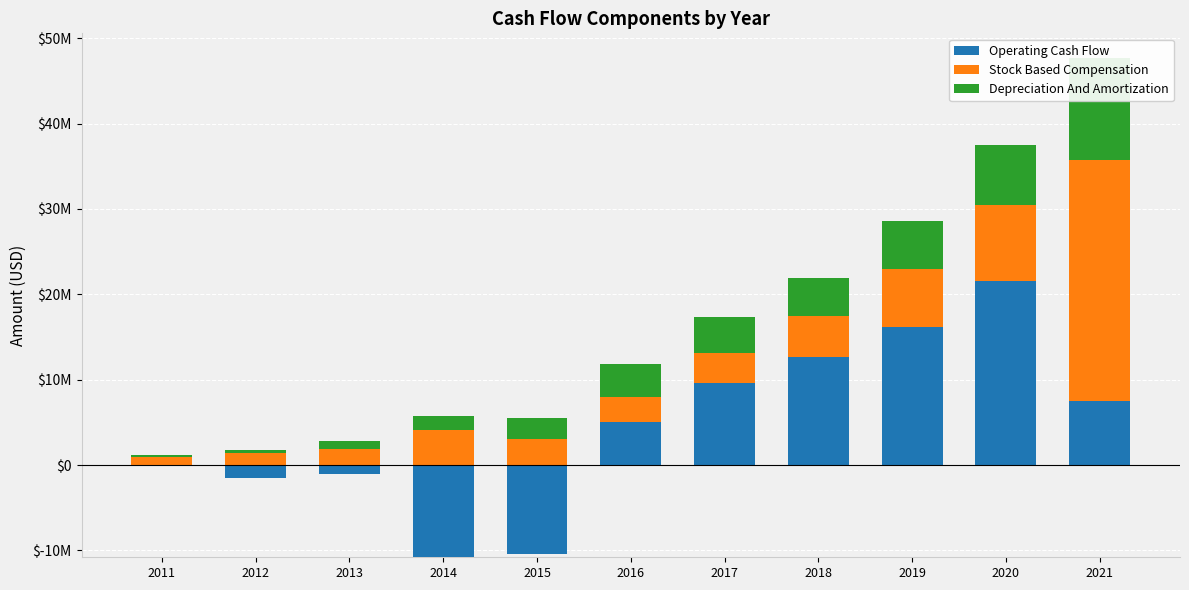

Which series changed the most between 2011 and 2016?

Operating Cash Flow